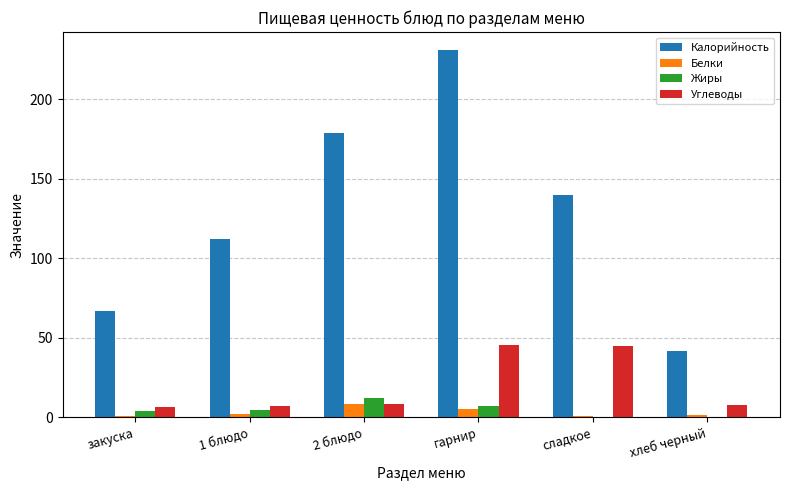

Read the Белки value at гарнир.

5.1